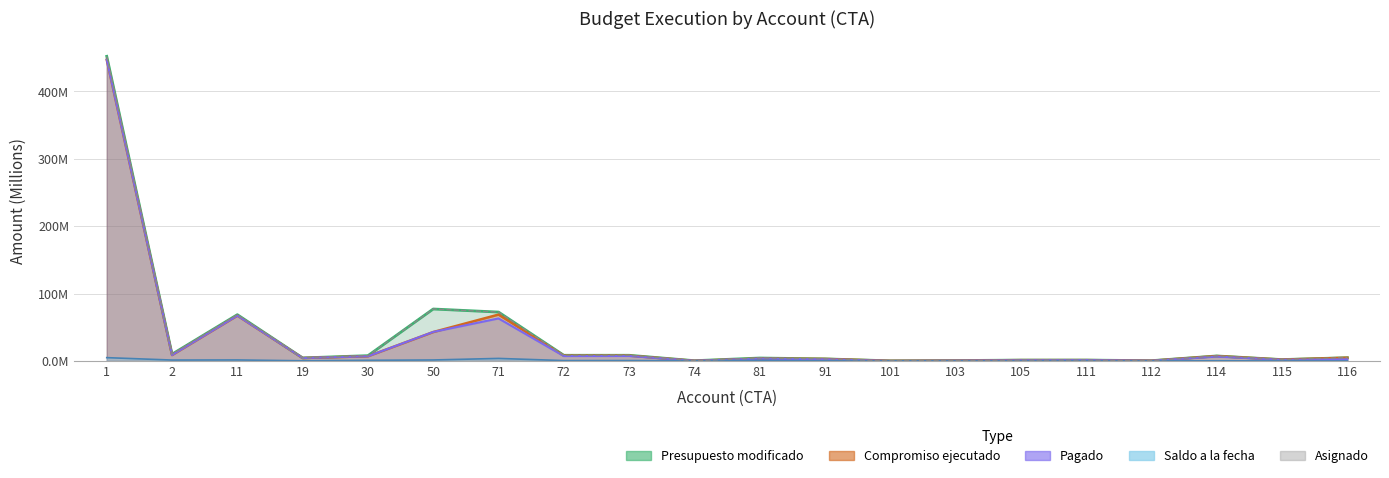

Is the value of Asignado at 71 greater than the value of Pagado at 30?

Yes